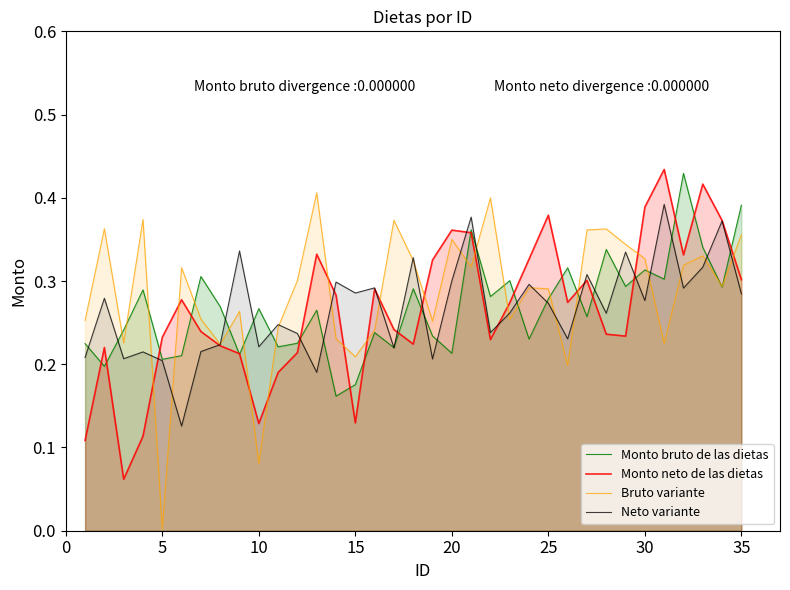

Is it true that Neto variante equals 0.3 at 20?

True